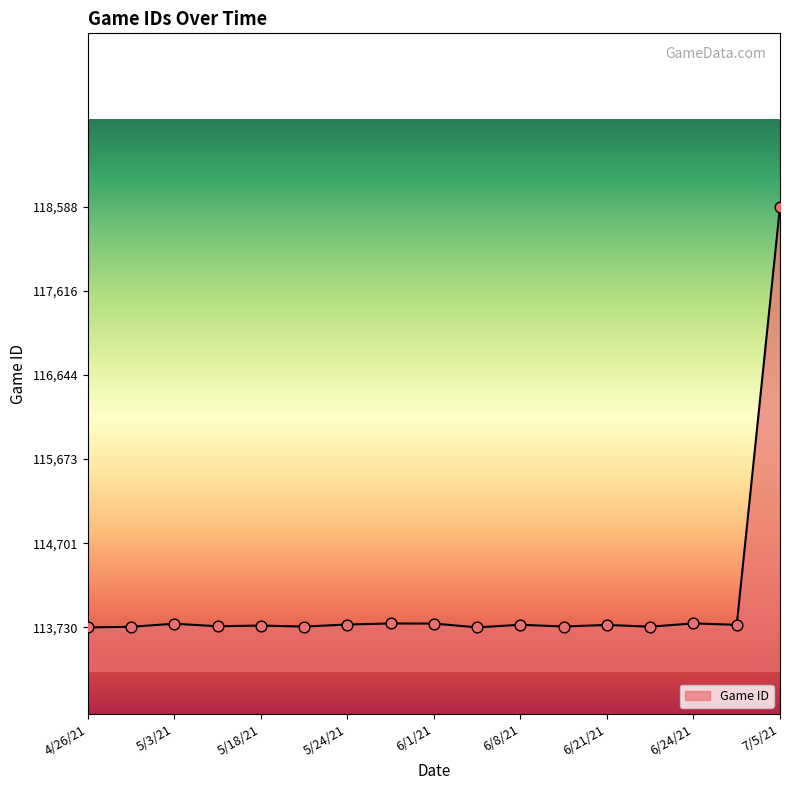

What is the difference between the maximum and minimum values?

4858